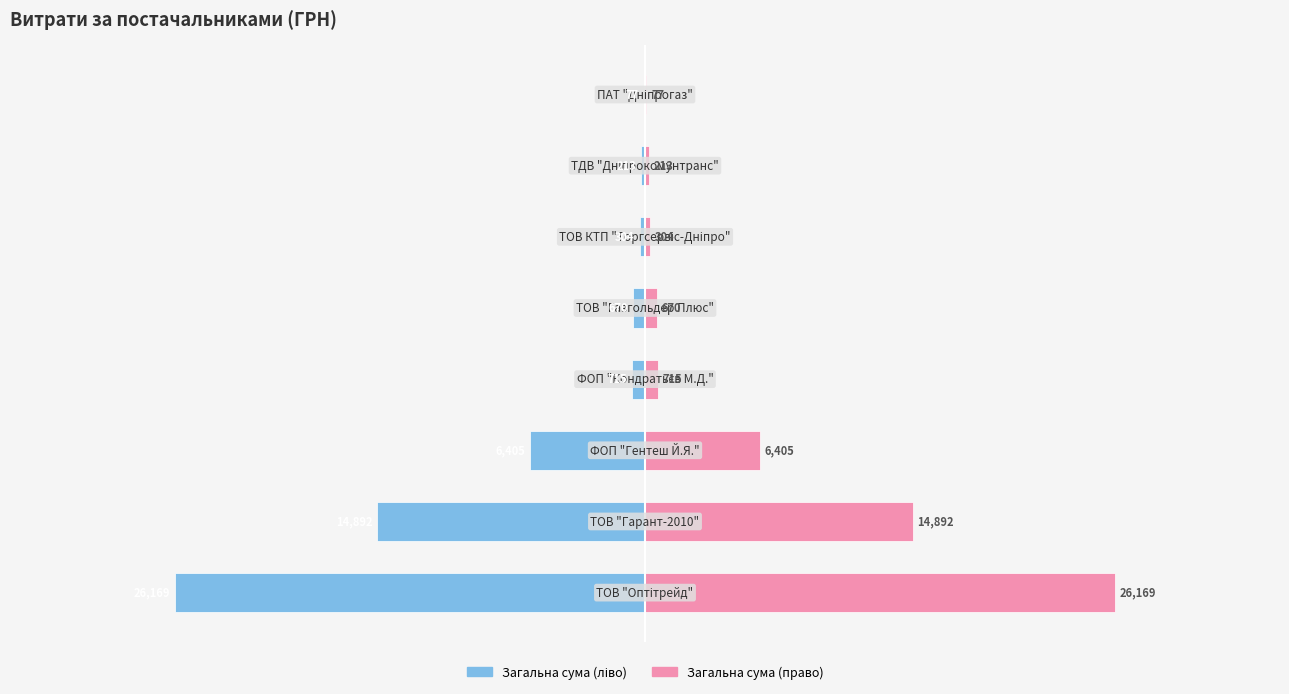

The value of Сума (дублікат) at 2 is 6405.0. True or false?

True